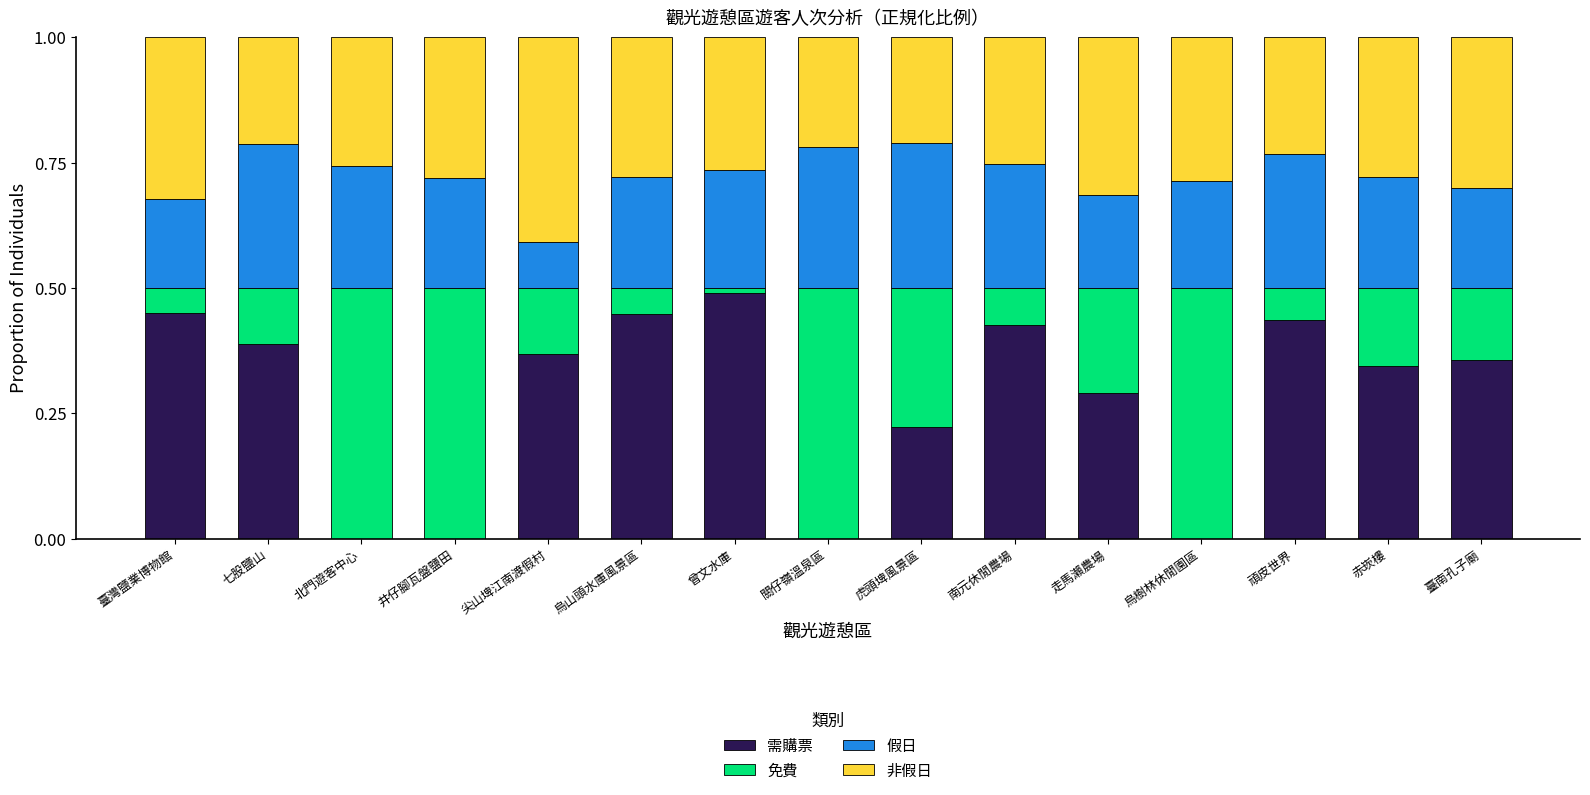

What is the total value across all series at 頑皮世界?

1.0